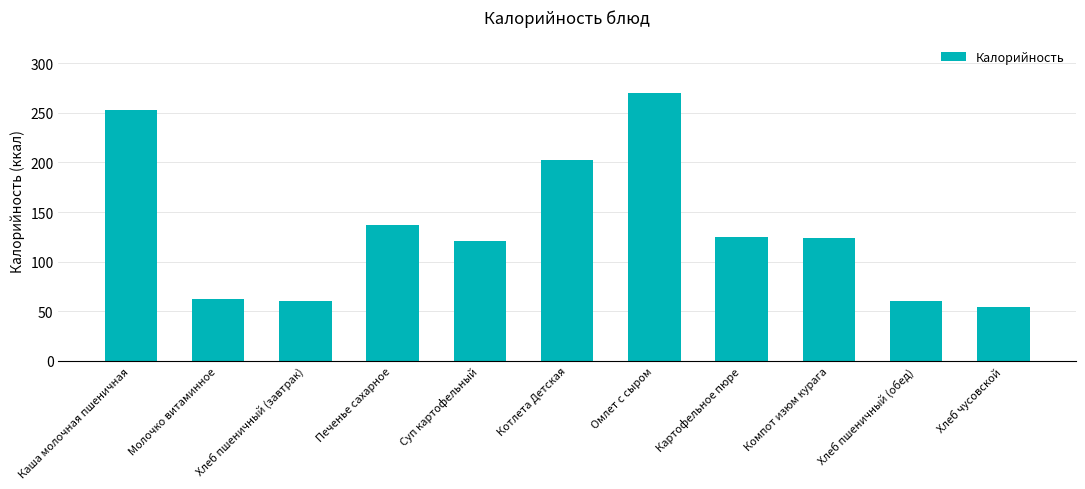

Between Суп картофельный and Хлеб пшеничный (обед), which is larger?

Суп картофельный